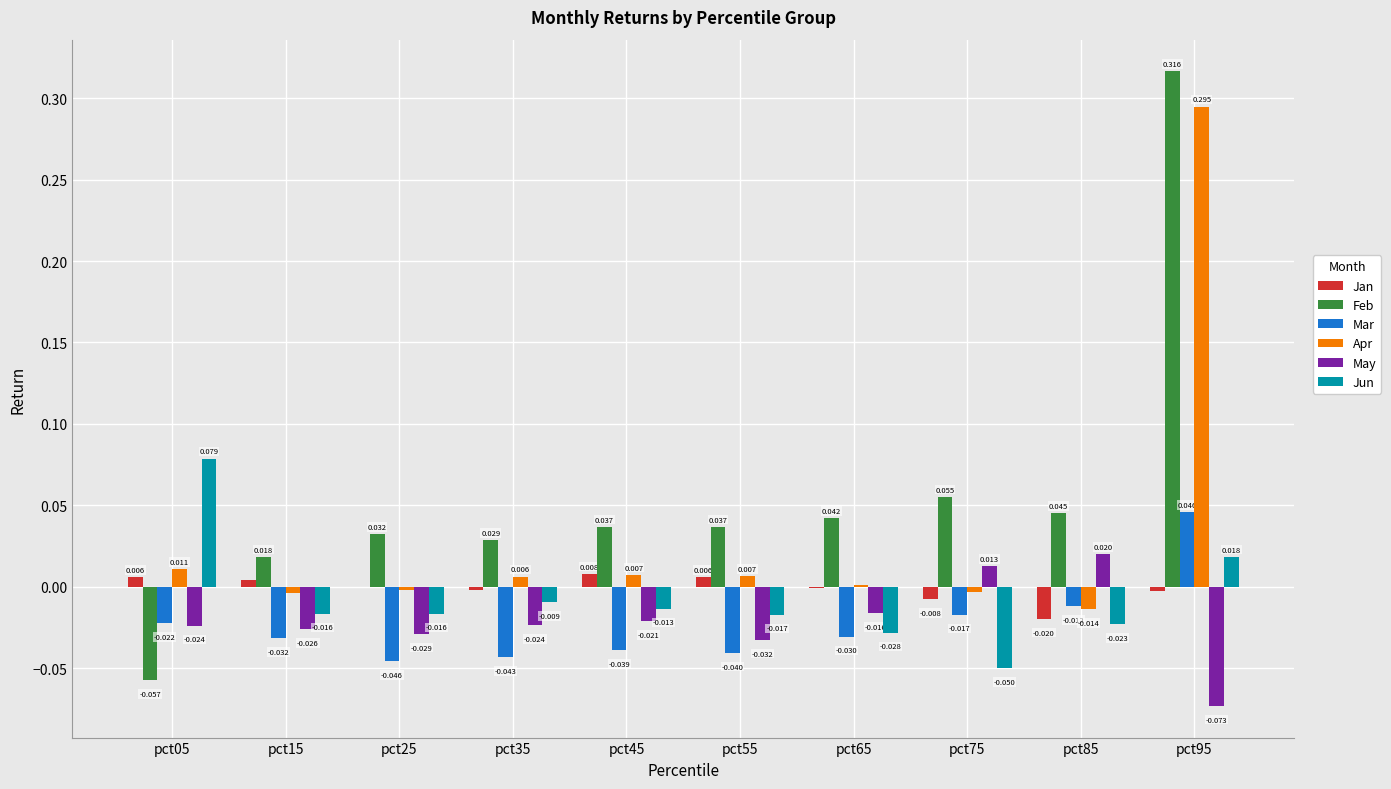

At which category is the sum across all series the highest?

pct95